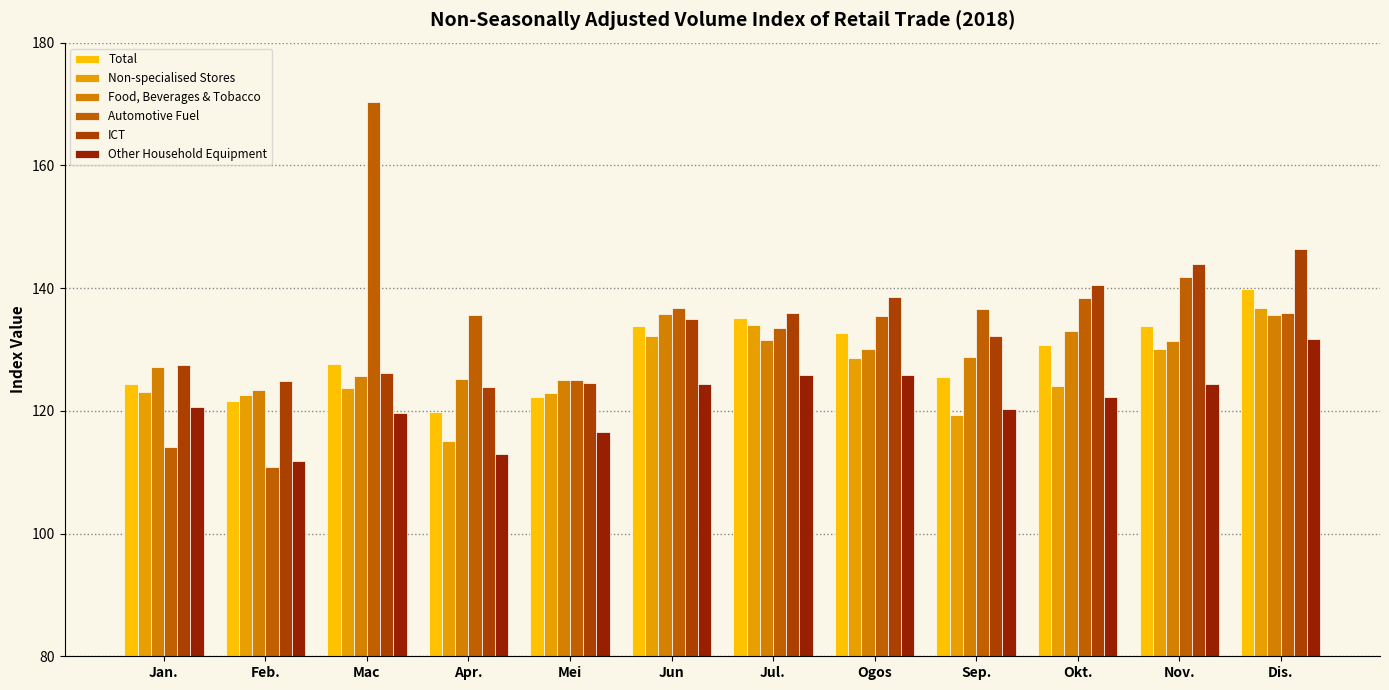

How many data points in ICT are less than 134?

6